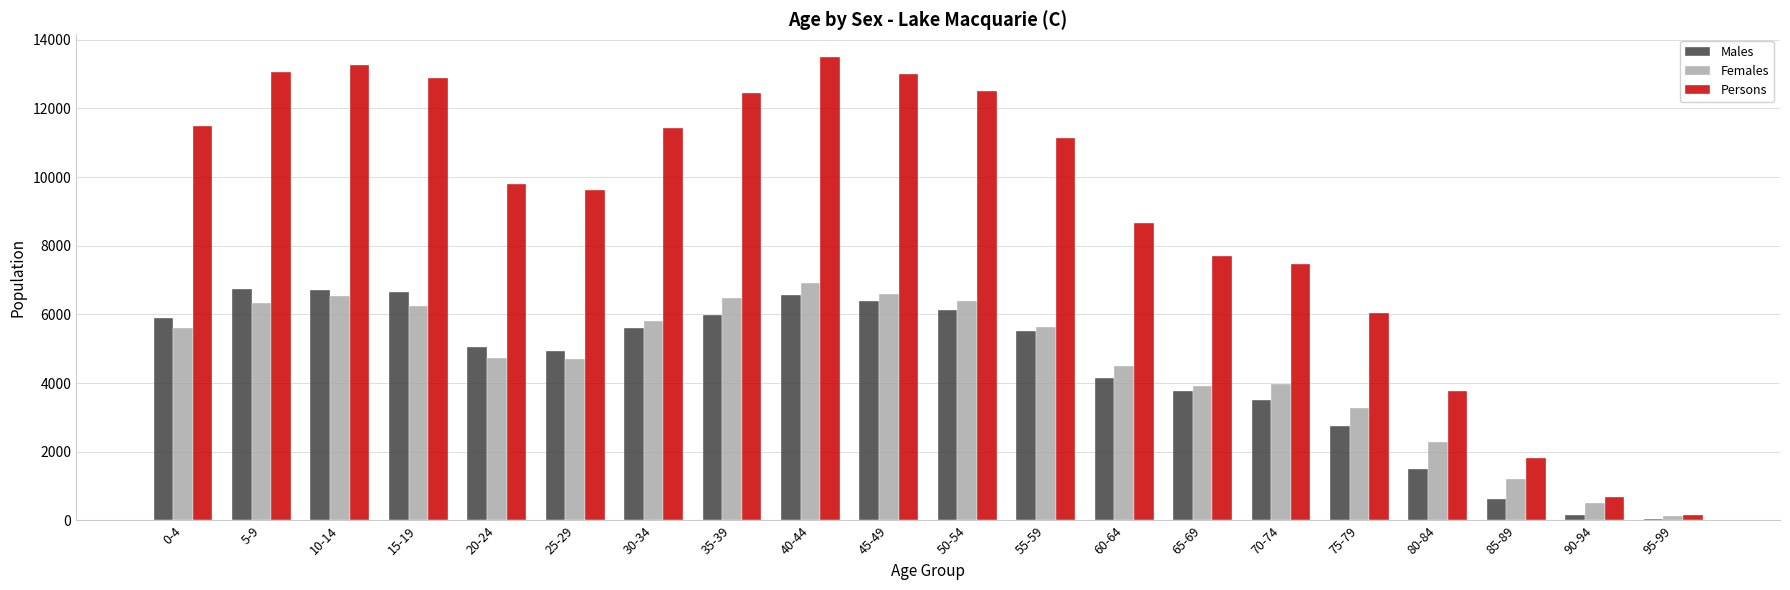

What is the label of the 14th bar from the left?

65-69